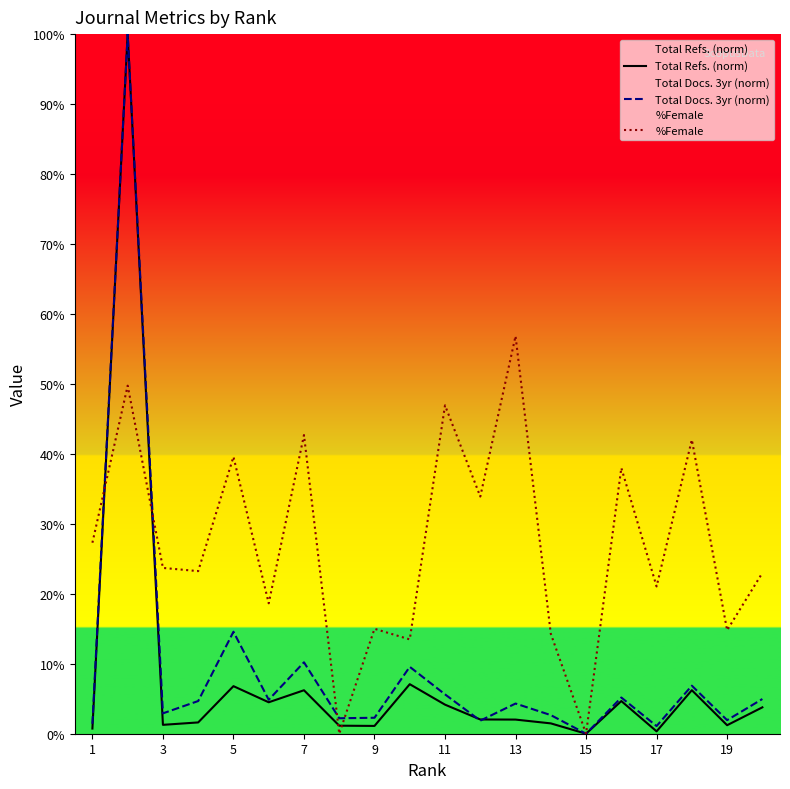

Is it true that Total Docs. 3yr (norm) equals 34.8 at 3?

False